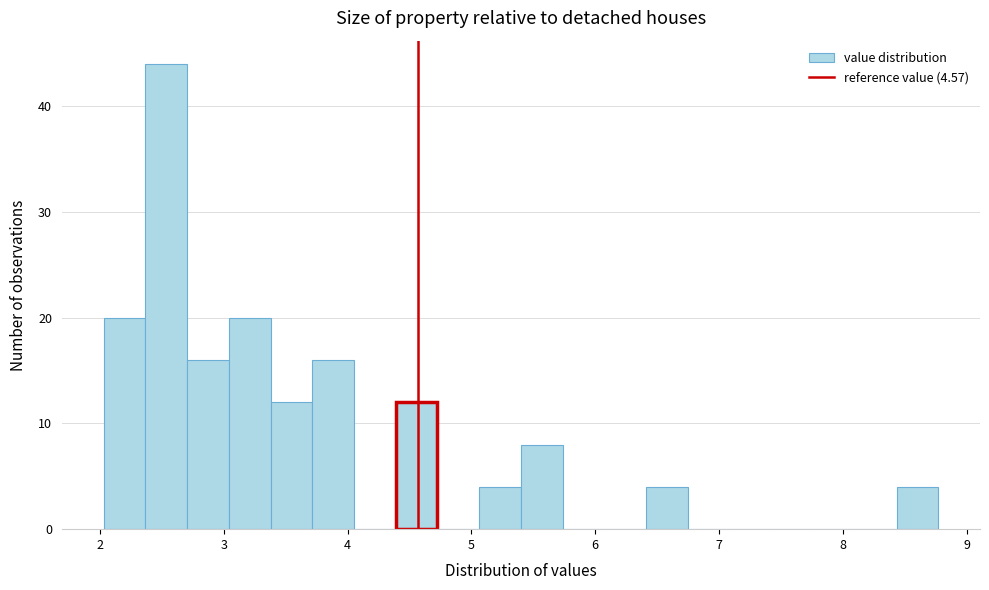

Around what value on the x-axis is the tallest bar? Give the approximate position of its centre, as read against the axis.

2.5